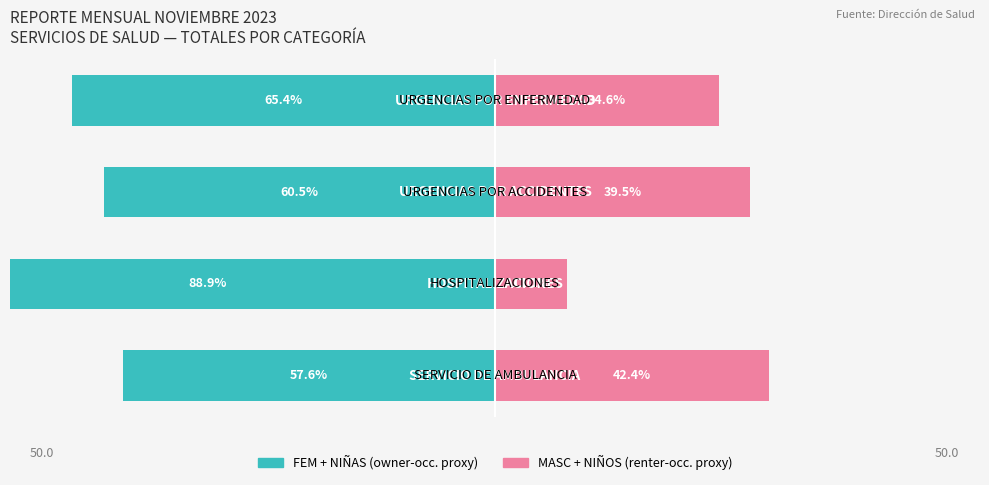

Reading left to right, extract all data points from this chart.

FEM + NIÑAS: -57.6	-88.9	-60.5	-65.4
MASC + NIÑOS: 42.4	11.1	39.5	34.6